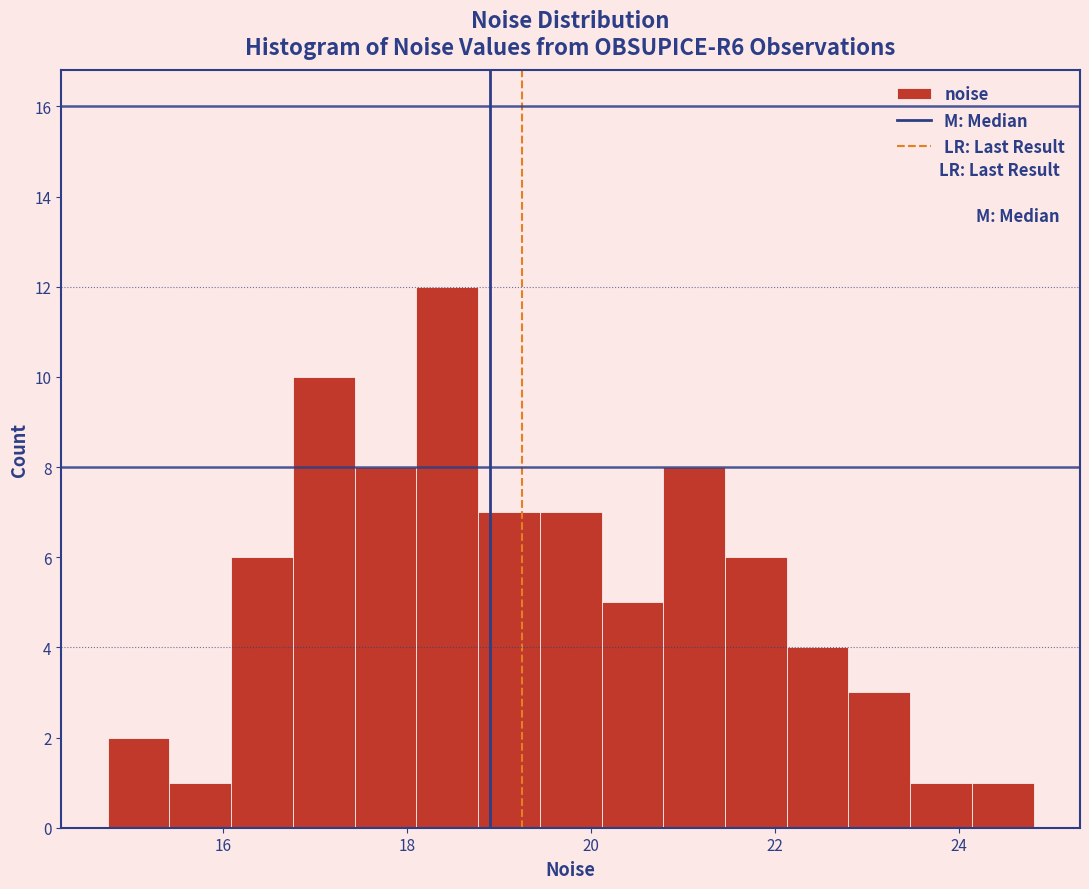

Read against the x-axis, roughly where is the centre of the tallest bar?

18.4